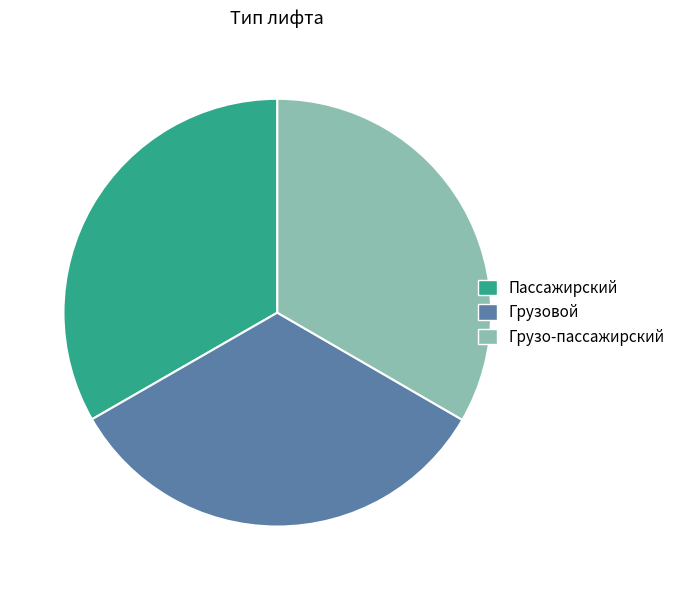

How many segments does this pie chart have?

3